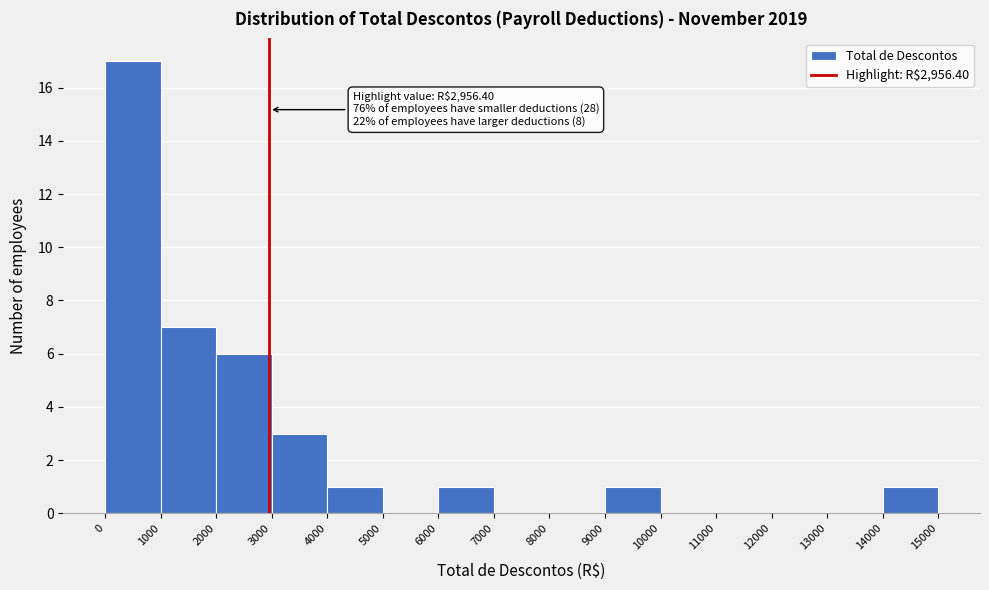

Which range on the x-axis has the tallest bar?

0 to 1000